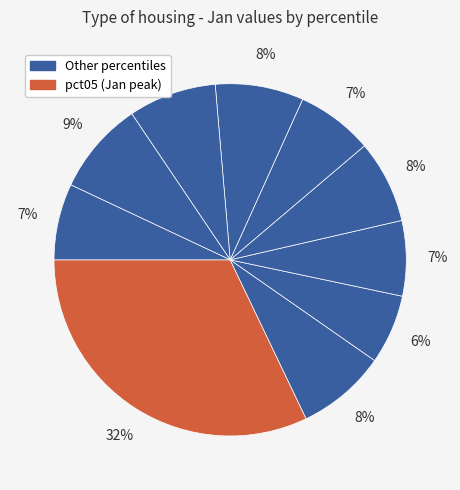

How many slices are in this pie chart?

10